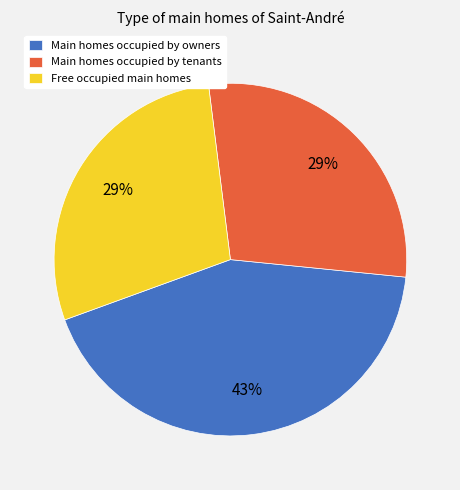

To the nearest percent, what portion does Main homes occupied by owners represent?

43%